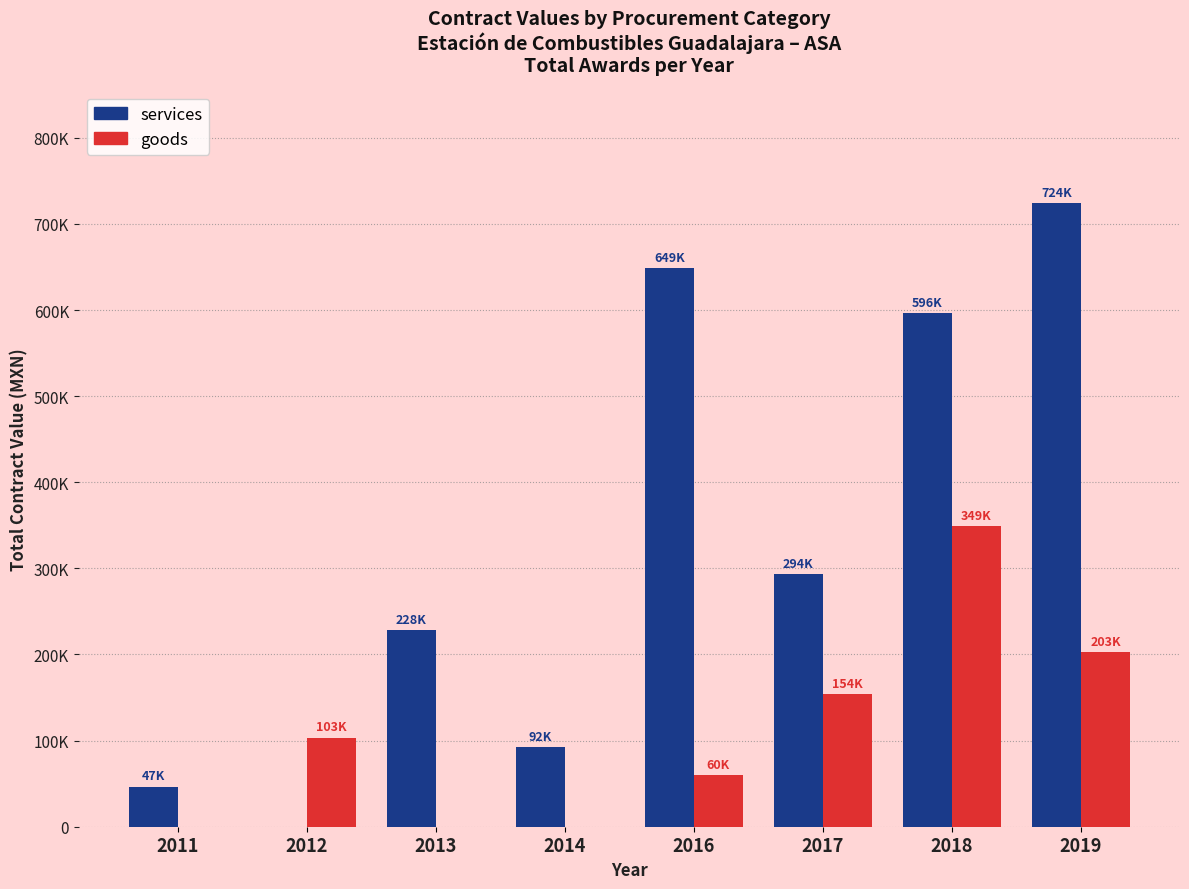

Which series changed the most between 2016 and 2019?

goods